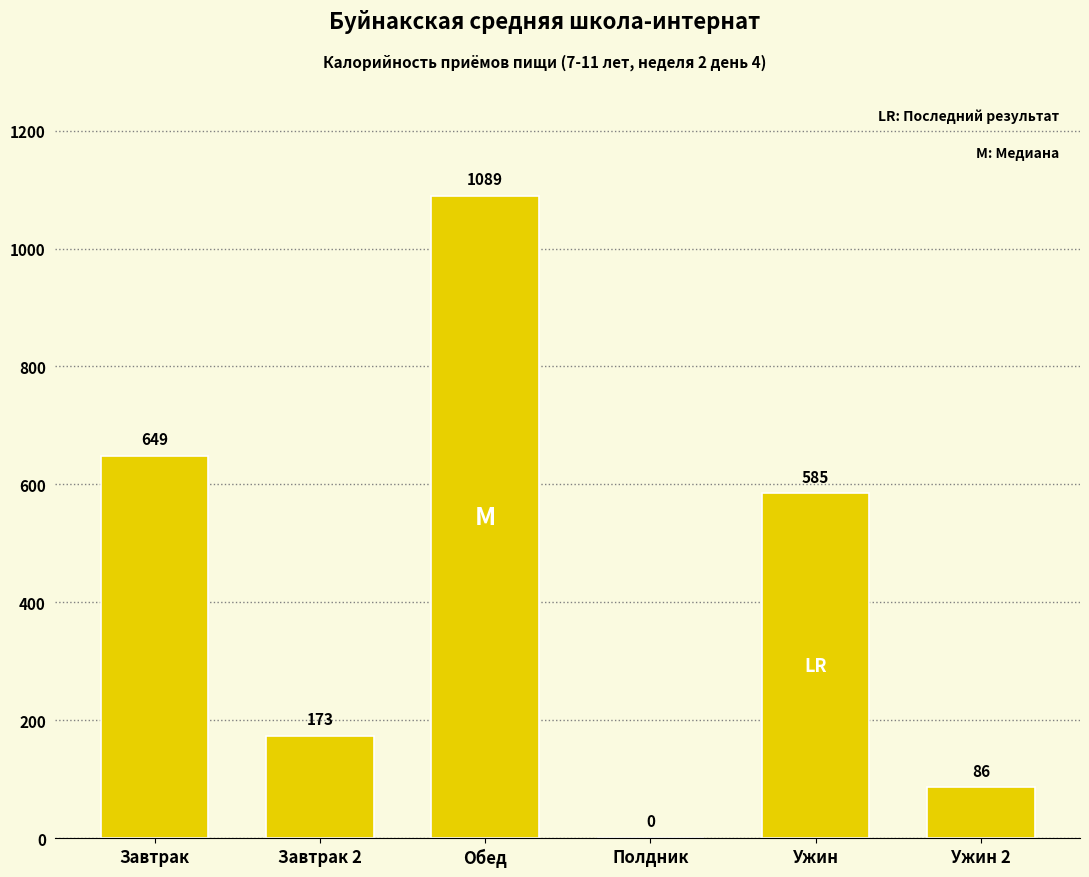

The chart shows a value of 86.0 at Ужин 2. True or false?

True